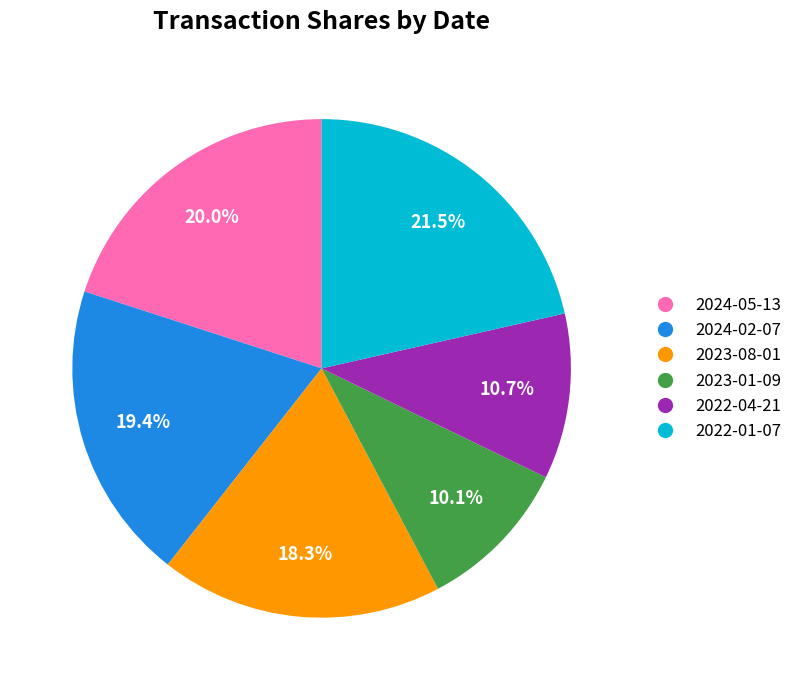

Approximately how many times larger is the value at 2022-01-07 compared to 2022-04-21?

2.0